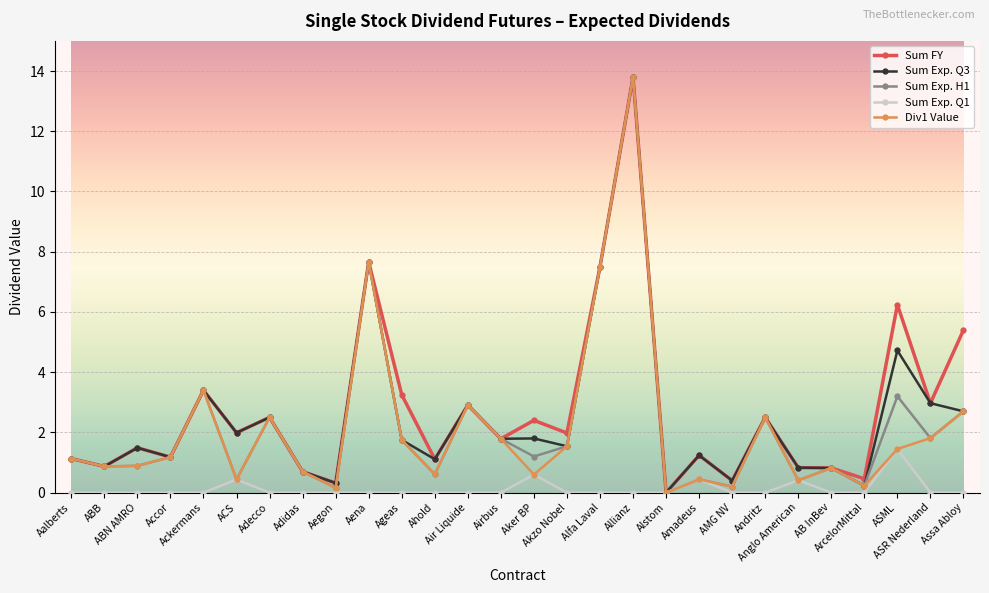

How many values in the Sum FY series are below 1?

8